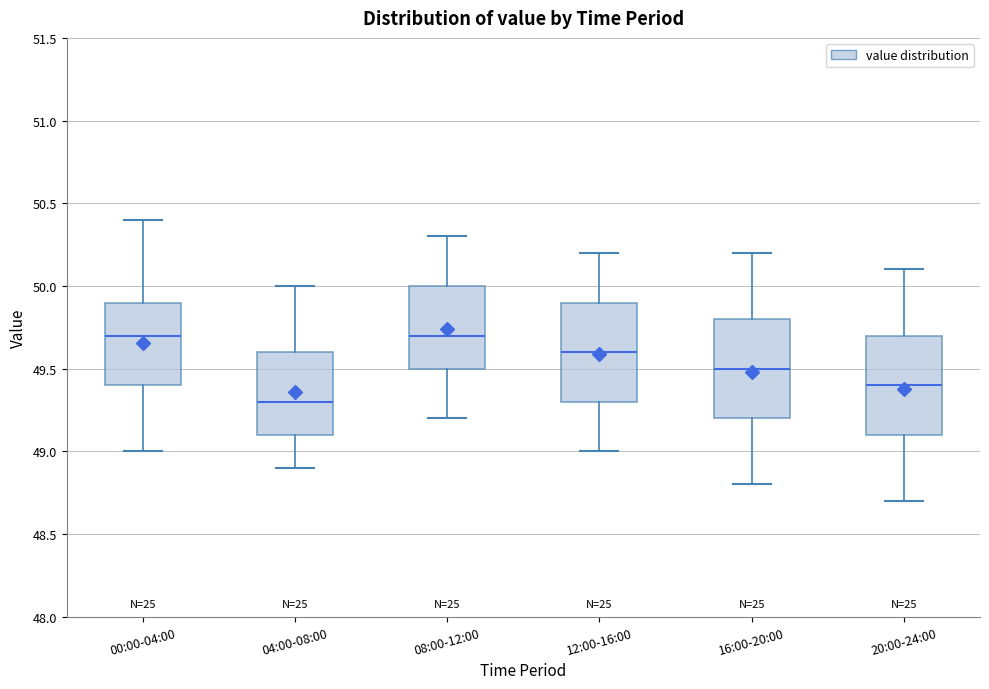

Where does the lower whisker of the box for 16:00-20:00 end on the y-axis? The values are not printed on the chart, so give them approximately, as read against the axis.

48.8